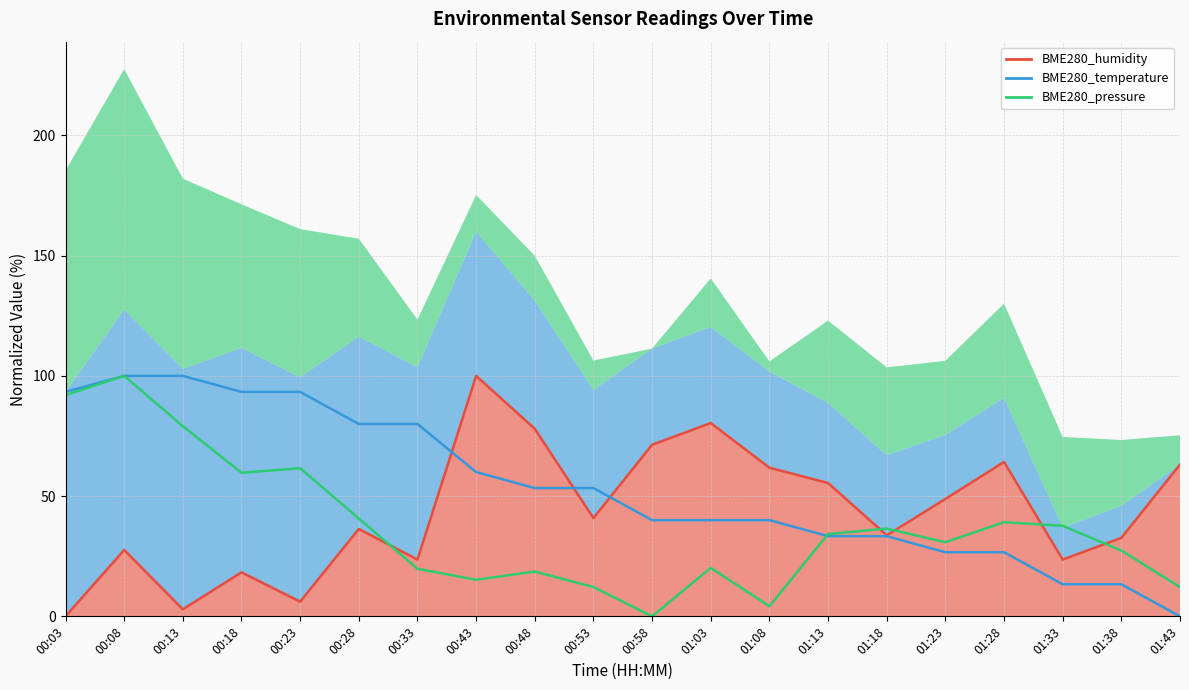

What is the label of the 6th point from the right?

01:18